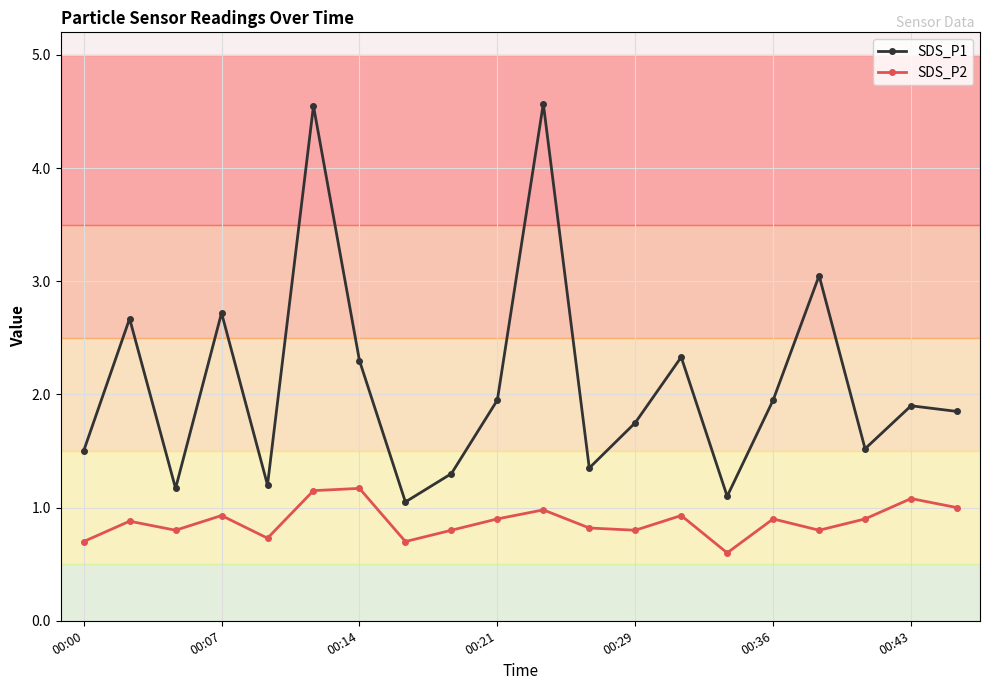

True or false: SDS_P2 and SDS_P1 intersect in this chart.

False